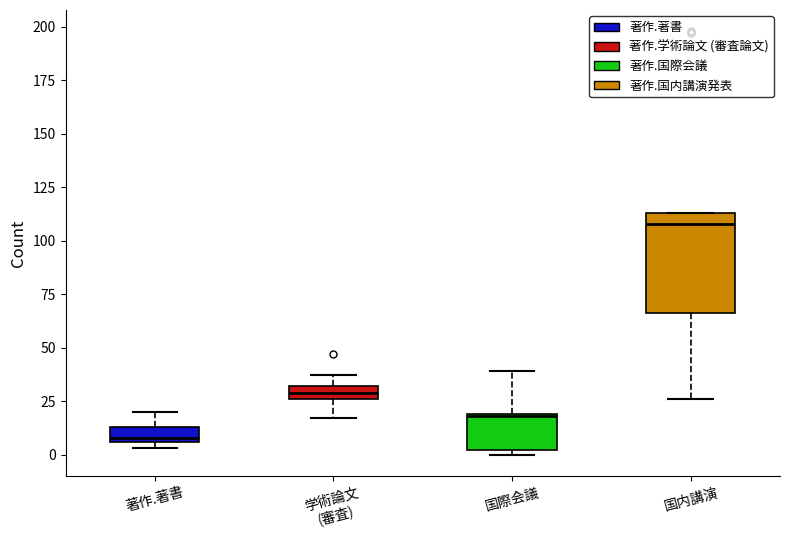

Where does the lower whisker of the box for 学術論文 (審査) end on the y-axis? The values are not printed on the chart, so give them approximately, as read against the axis.

15